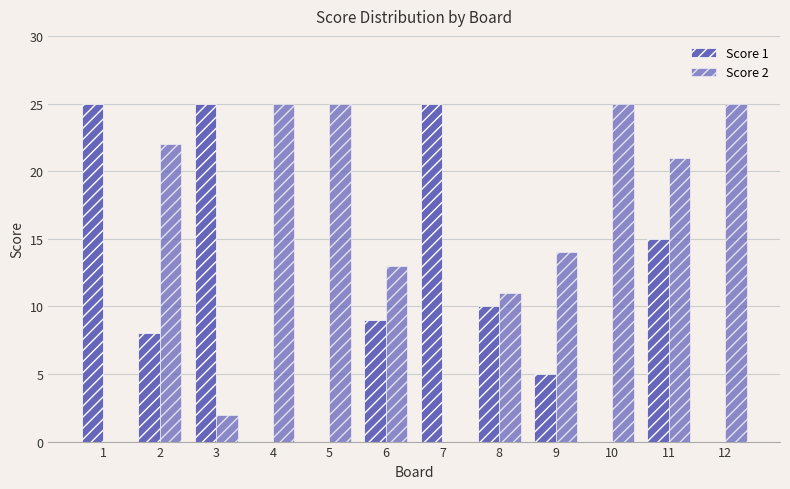

At which category is the sum across all series the highest?

11